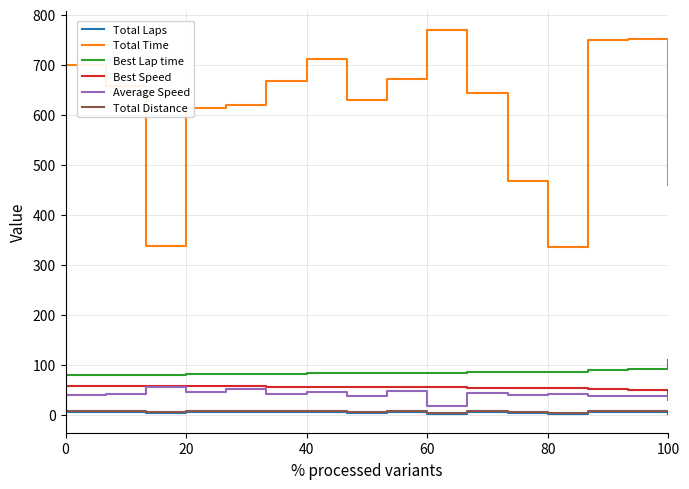

True or false: Best Lap time and Average Speed cross at least once.

False